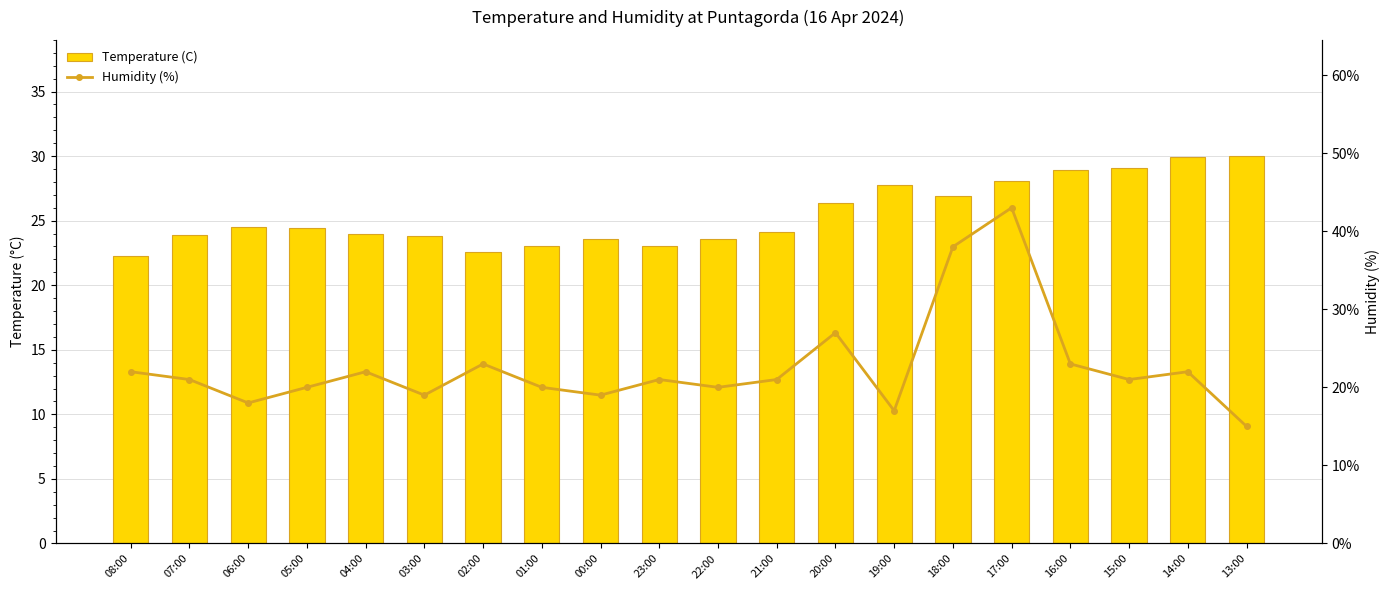

Is it true that Temperature (C) equals 29.1 at 15:00?

True